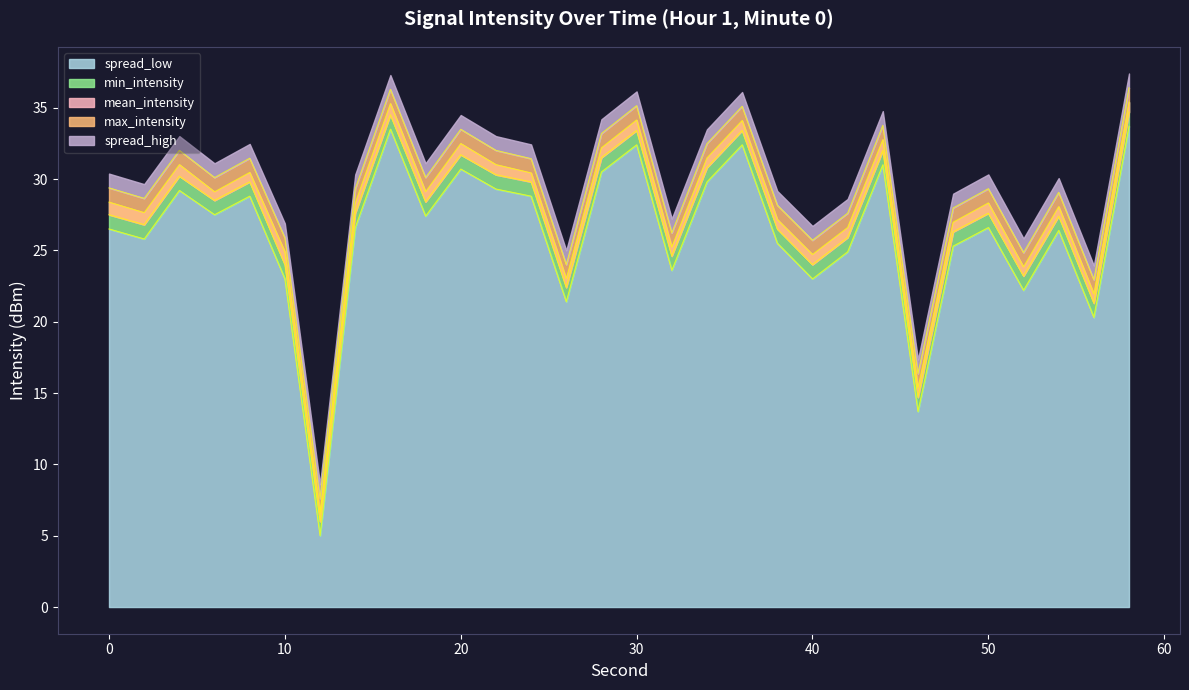

What is the highest value of the spread_low series?

33.7